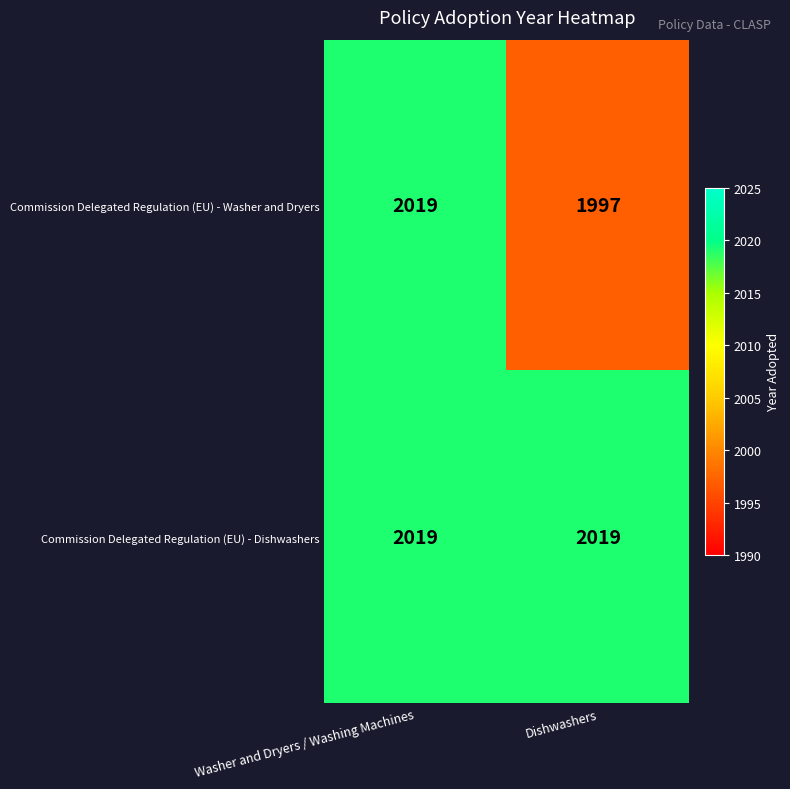

What is the greatest value displayed?

2019